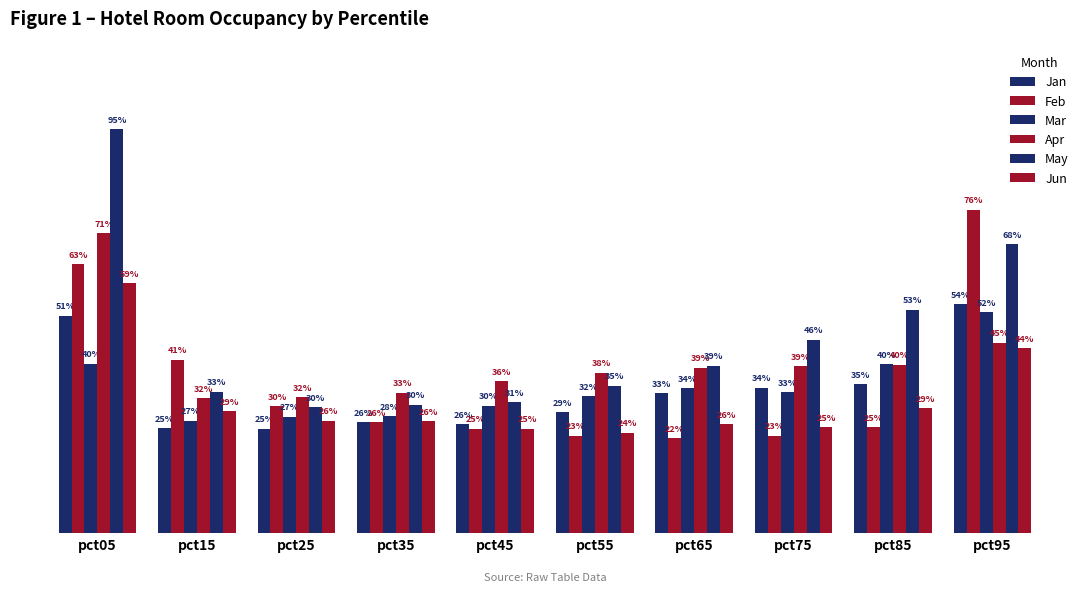

What is the smallest value displayed?

0.2